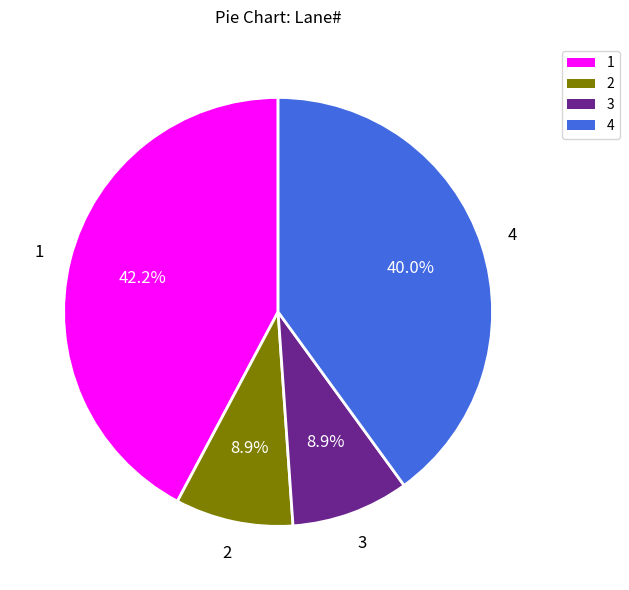

To the nearest percent, what is the difference between the 2 and 4 slice percentages?

31%